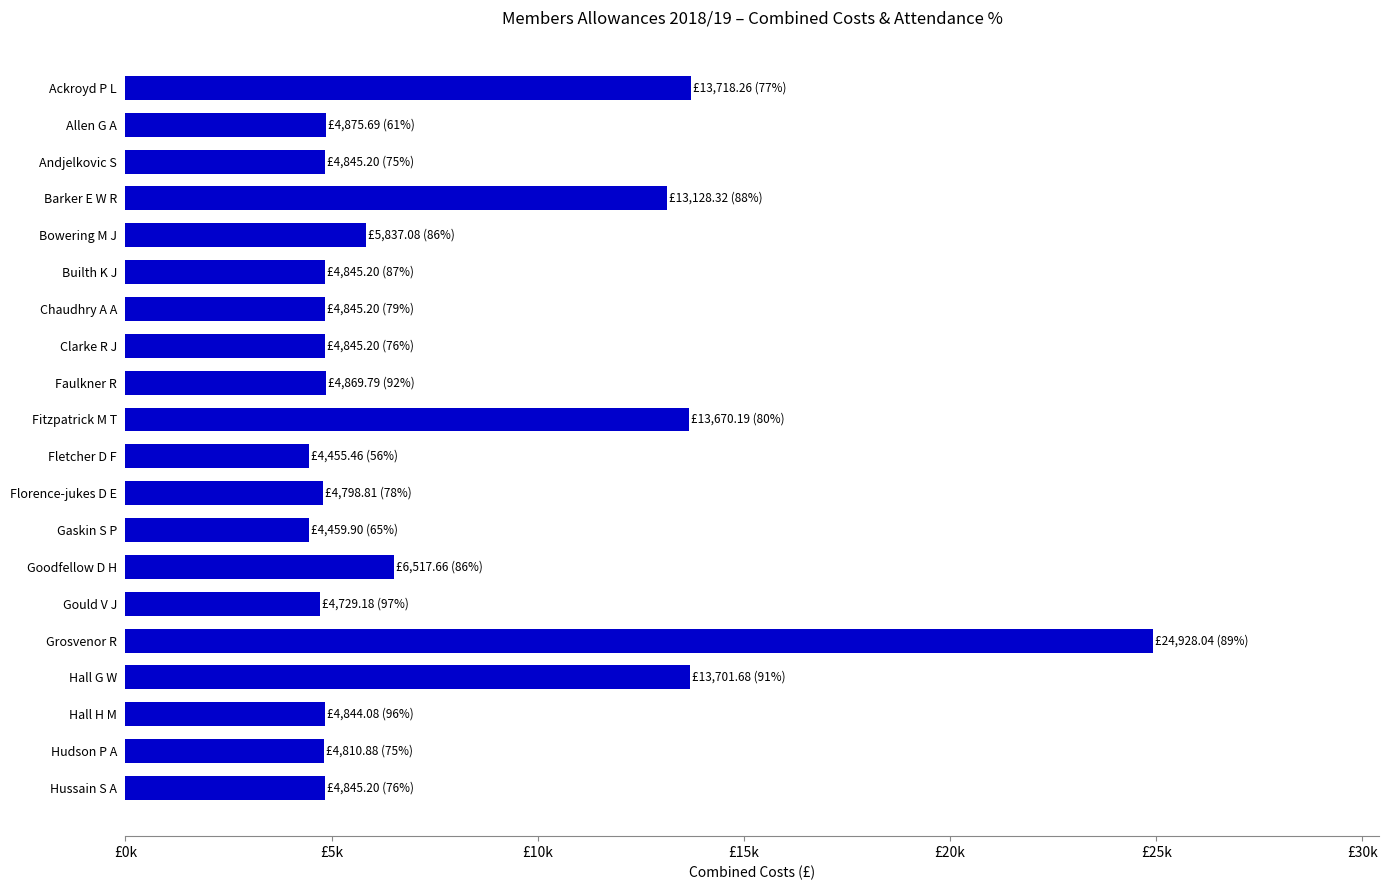

What is the smallest value displayed?

4455.5